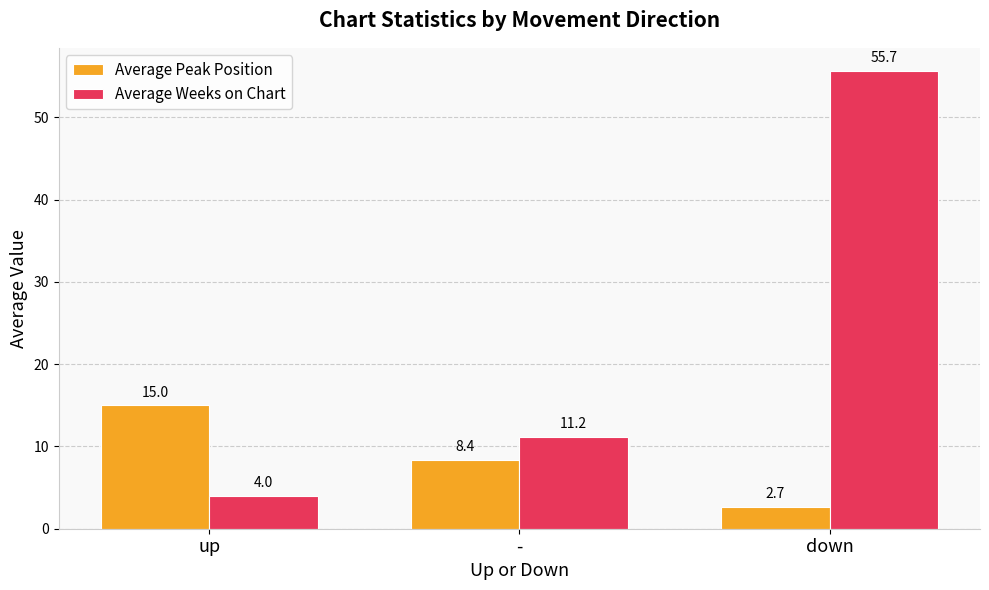

What is the total value across all series at -?

19.6